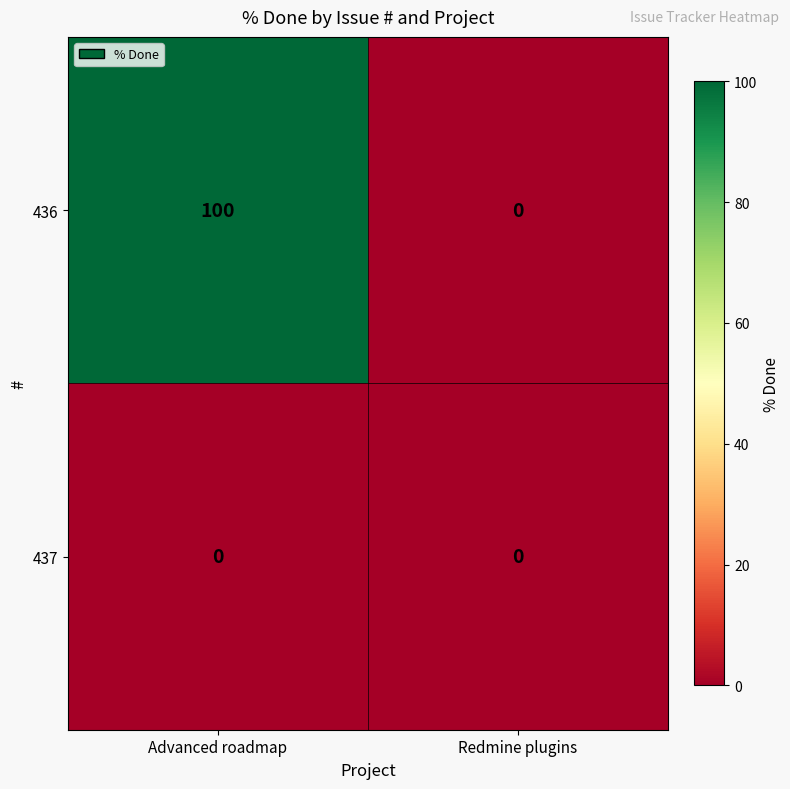

At how many categories does at least one series exceed 92?

1